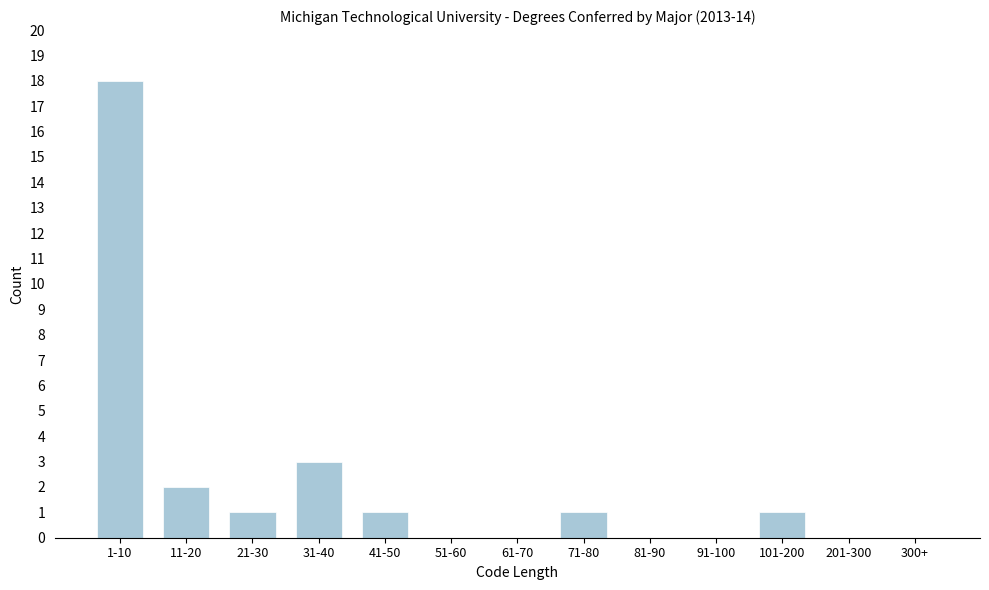

Reading right to left, what are all the values shown in this chart?

300+=0	201-300=0	101-200=1	91-100=0	81-90=0	71-80=1	61-70=0	51-60=0	41-50=1	31-40=3	21-30=1	11-20=2	1-10=18